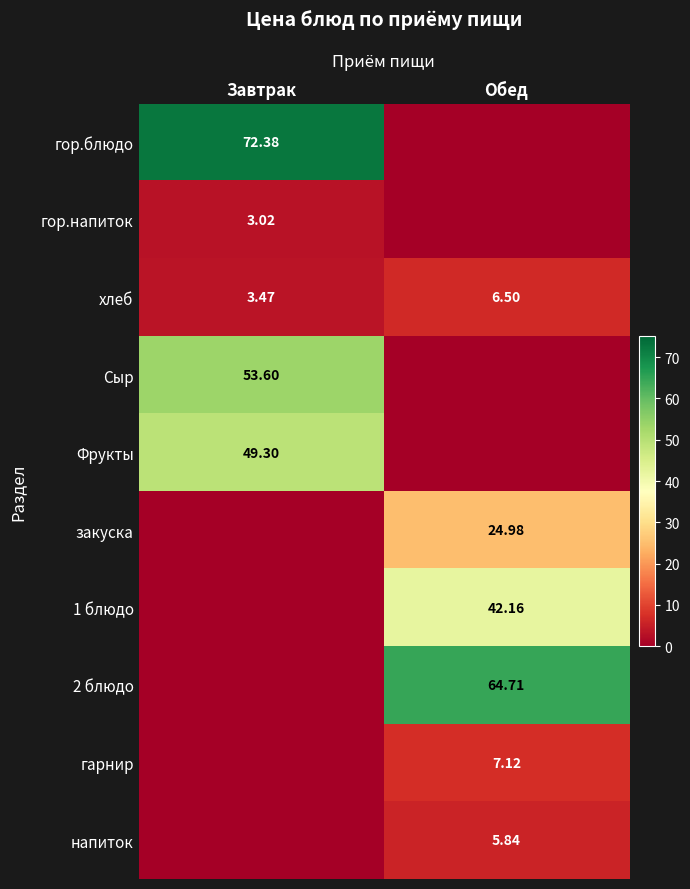

Rank the categories by хлеб value from highest to lowest.

Обед, Завтрак